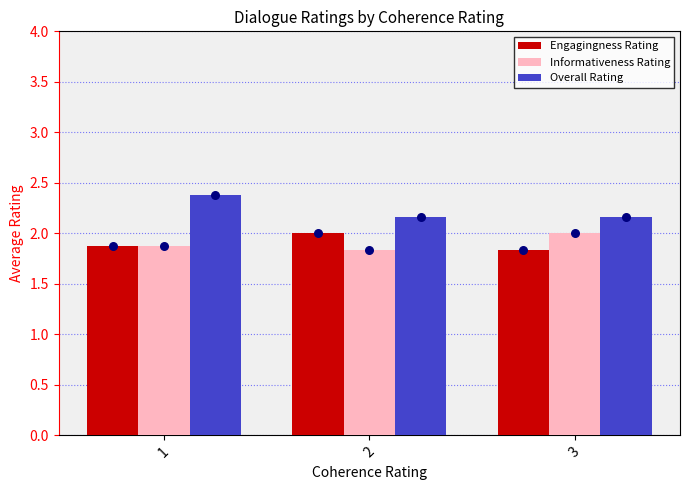

Which series reaches the minimum Y coordinate?

Engagingness Rating